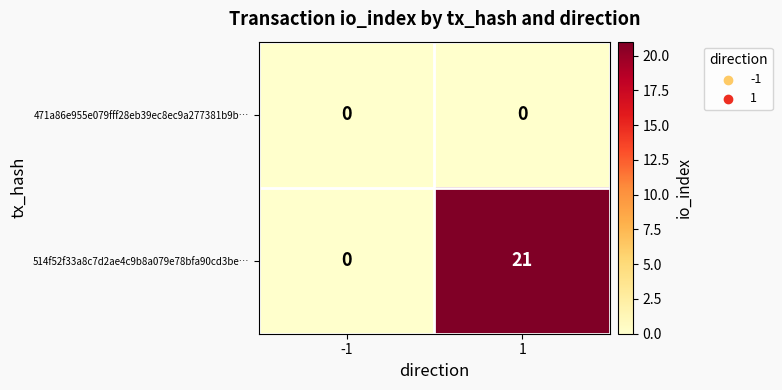

Rank the series by their maximum value, from highest to lowest.

514f52f33a8c7d2ae4c9b8a079e78bfa90cd3be…, 471a86e955e079fff28eb39ec8ec9a277381b9b…